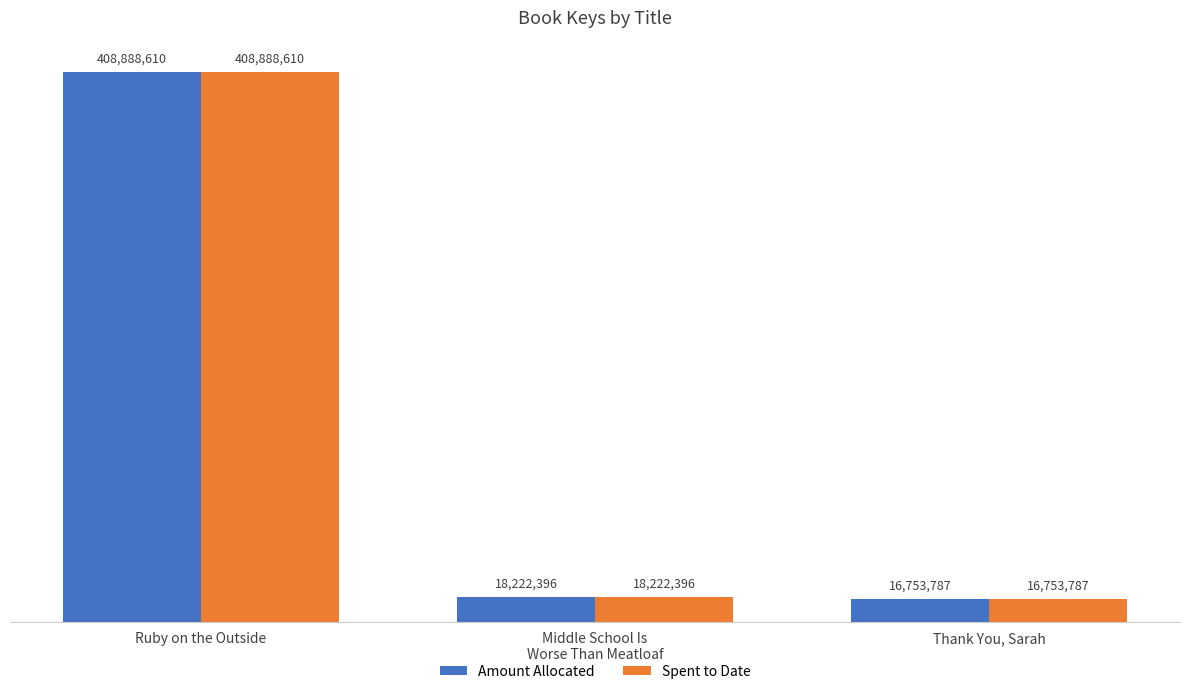

The value of Spent to Date at Middle School Is
Worse Than Meatloaf is 18222396. True or false?

True